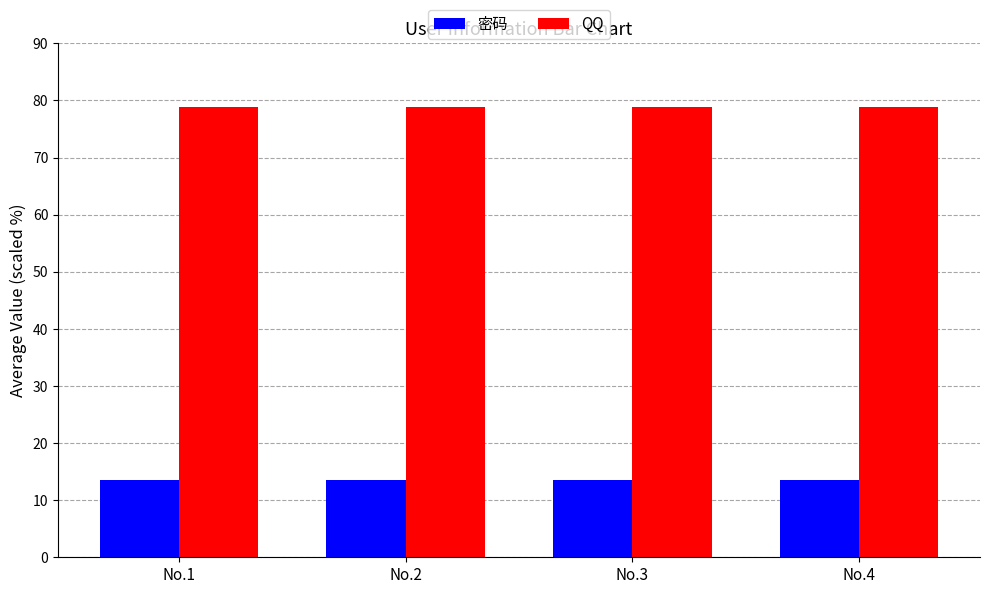

List the series in order of their overall mean, lowest first.

密码, QQ